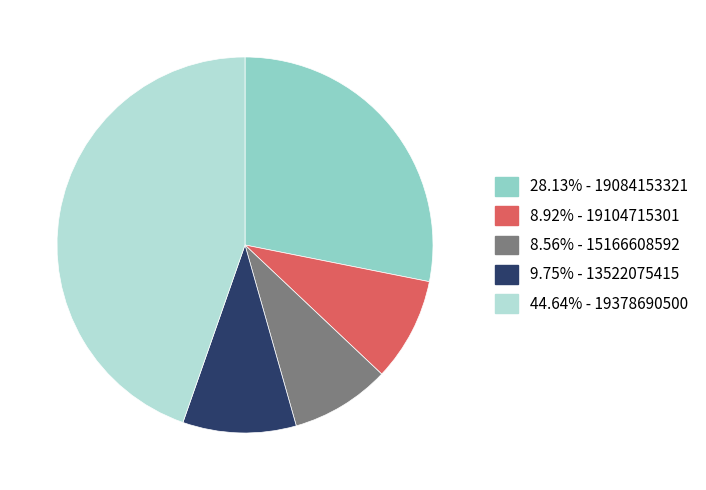

Does any single category account for the majority?

No